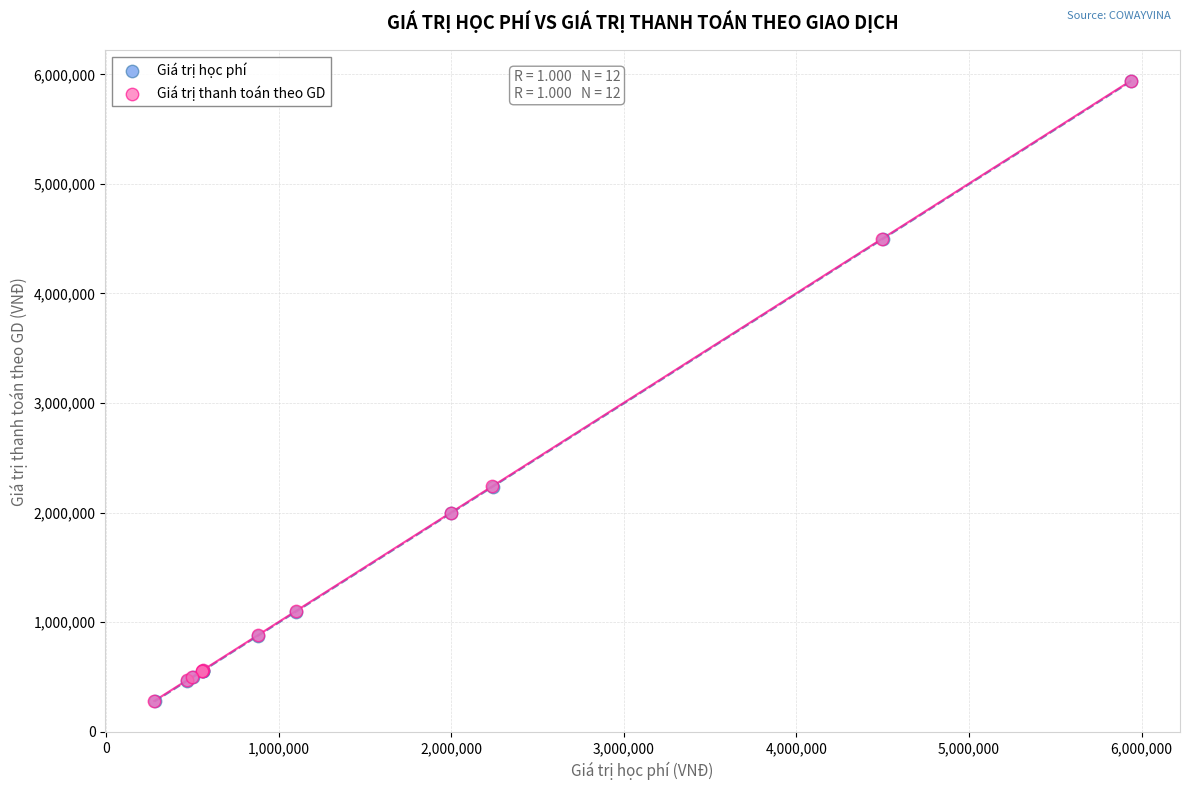

What are all the series names shown in the legend?

Giá trị học phí, Giá trị thanh toán theo GD